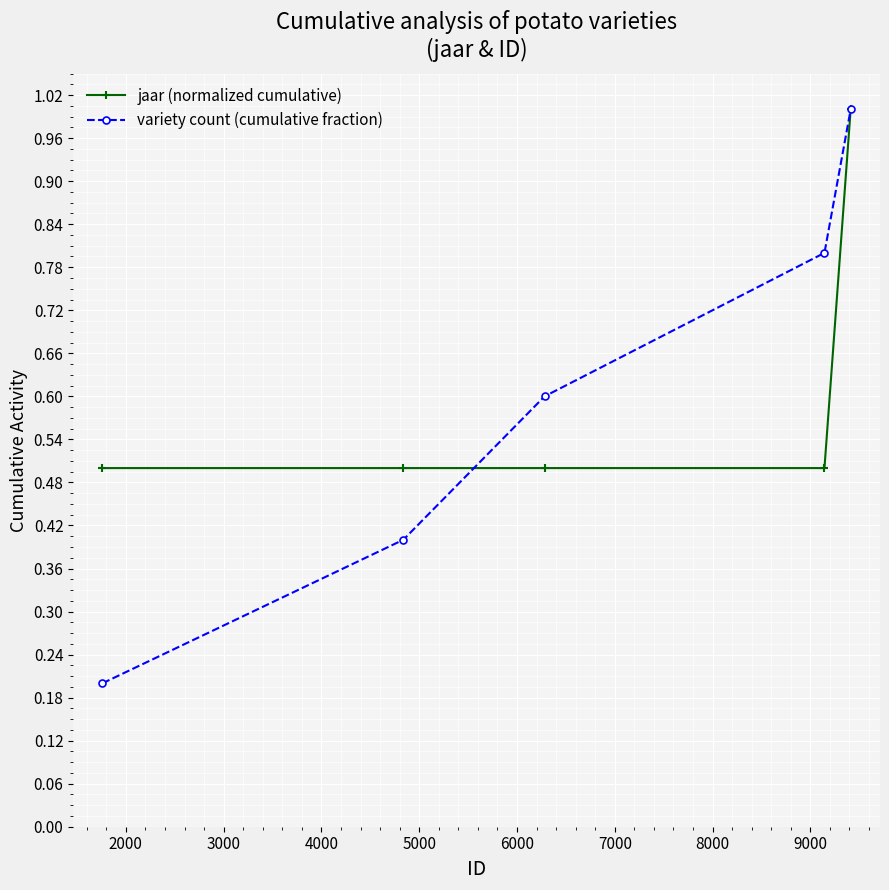

At how many categories does at least one series exceed 0?

5